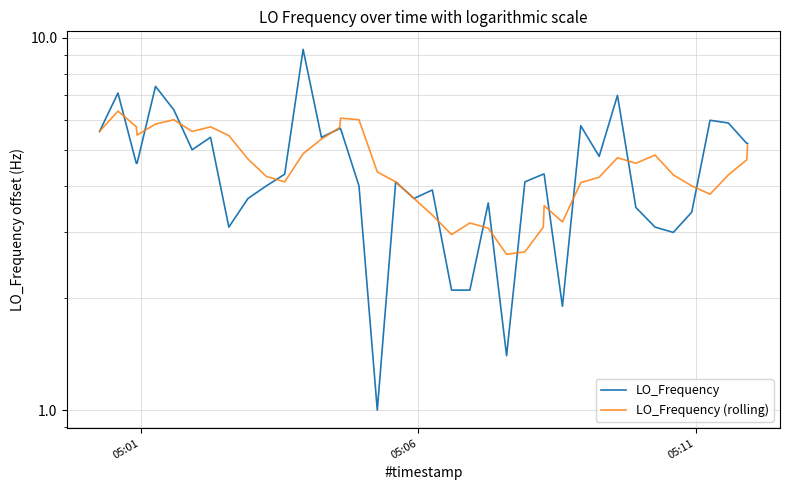

Rank the series by their average value, from lowest to highest.

LO_Frequency, LO_Frequency (rolling)